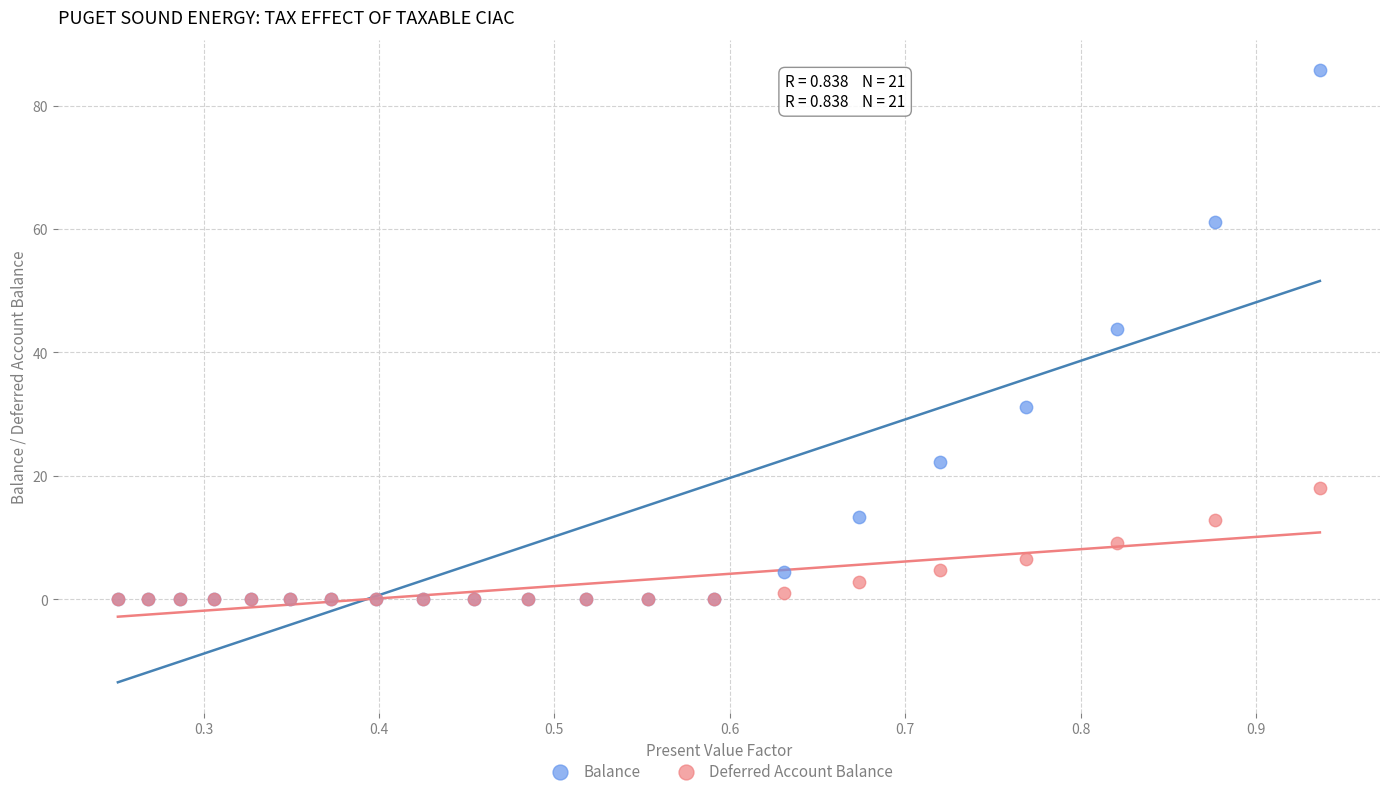

Across all series, what Y value is closest to 42?

43.7